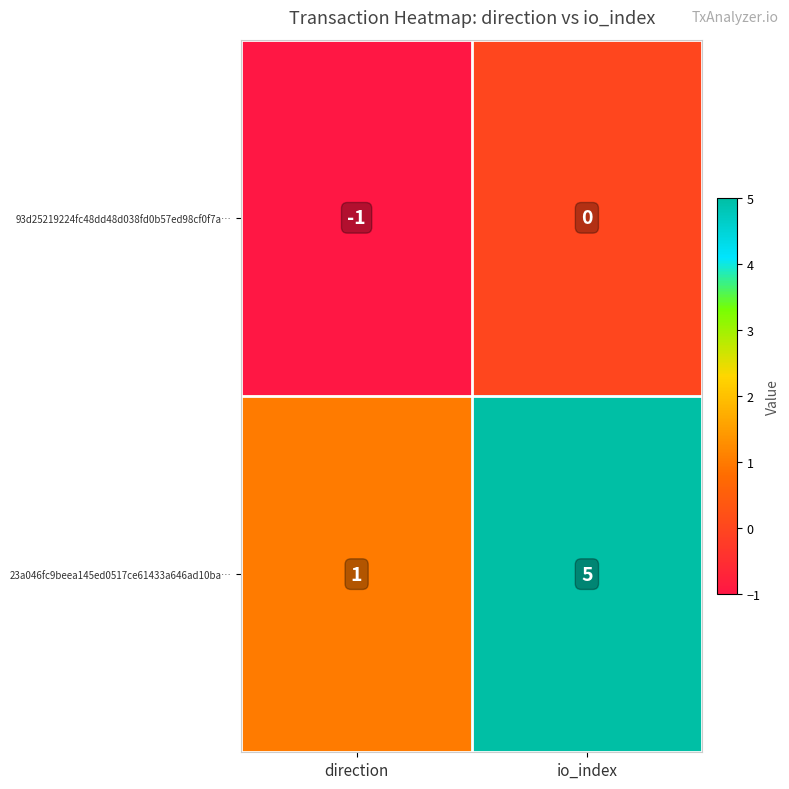

Which series has the largest total across all categories?

23a046fc9beea145ed0517ce61433a646ad10ba…